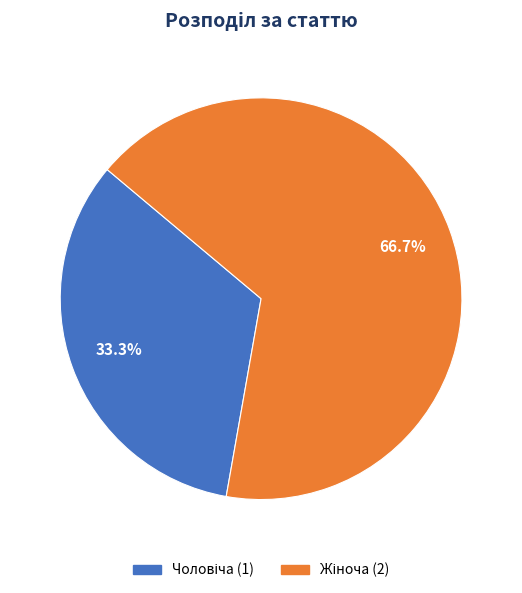

Is there any slice that represents more than half of the pie?

Yes